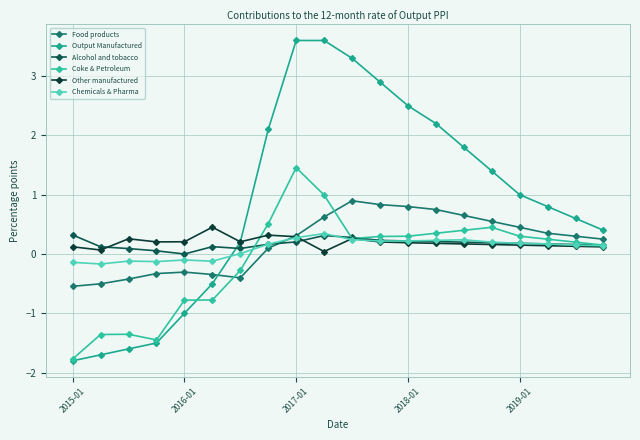

How many intersections are there between Output Manufactured and Coke & Petroleum?

1